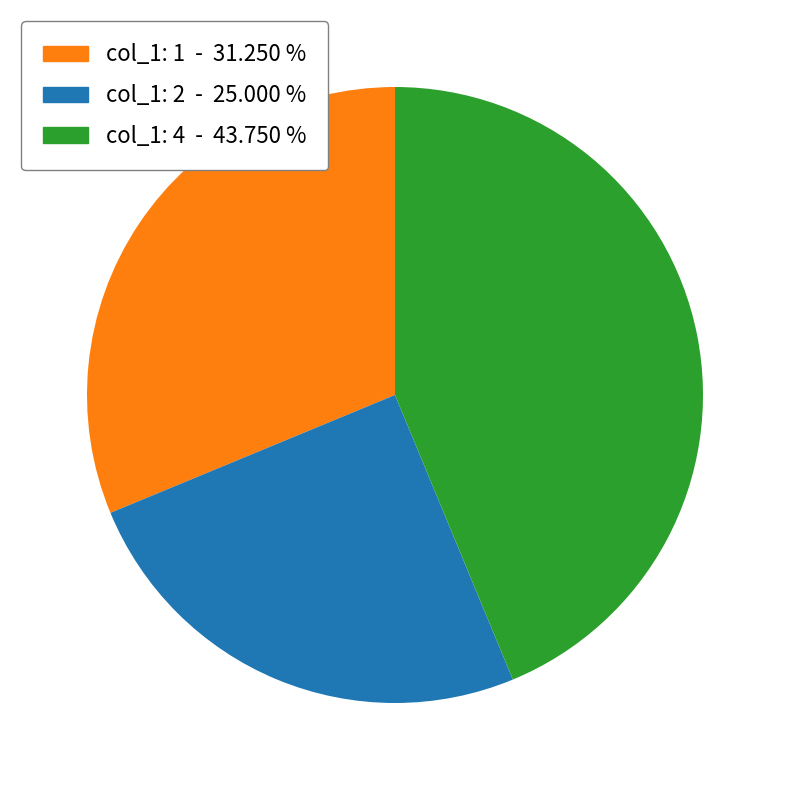

Does any single category account for the majority?

No